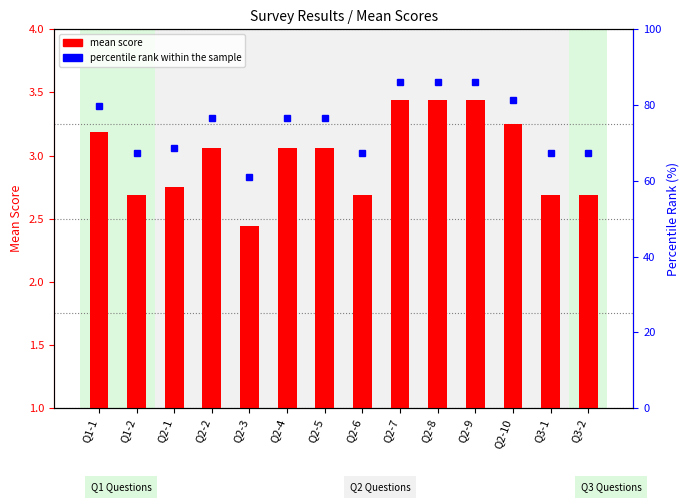

List the series in order of their overall mean, highest first.

percentile rank within the sample, mean score